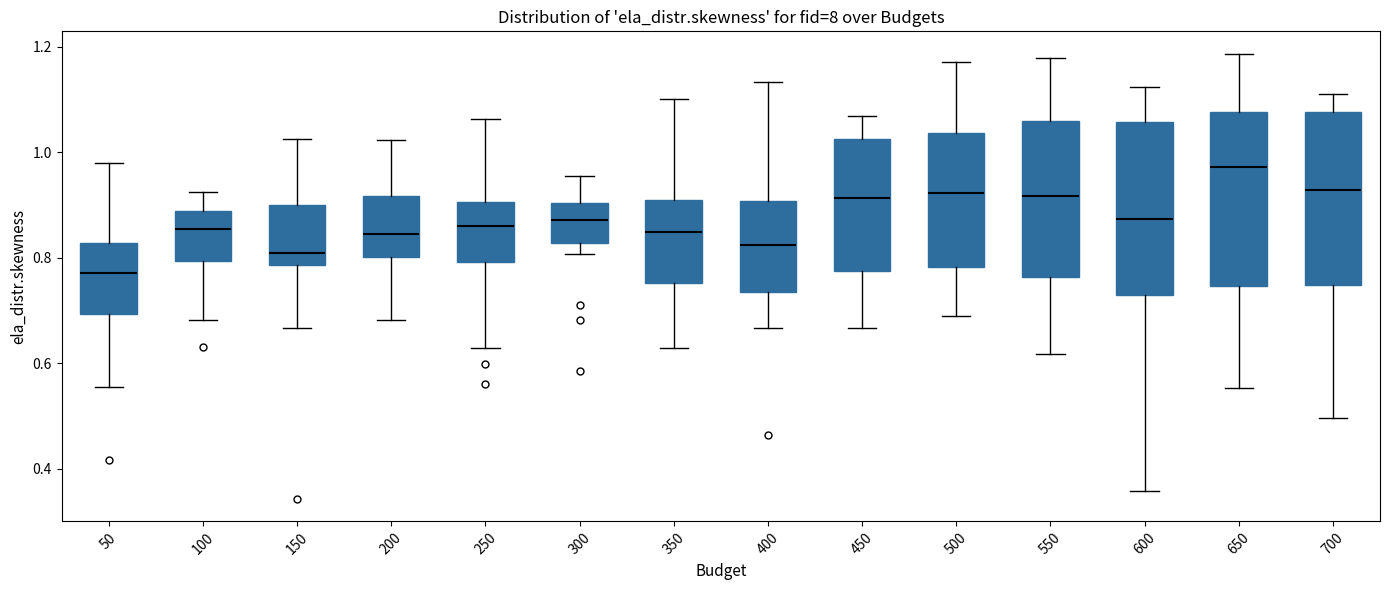

Where is the upper edge of the box at x = 200 on the y-axis? The values are not printed on the chart, so give them approximately, as read against the axis.

0.92